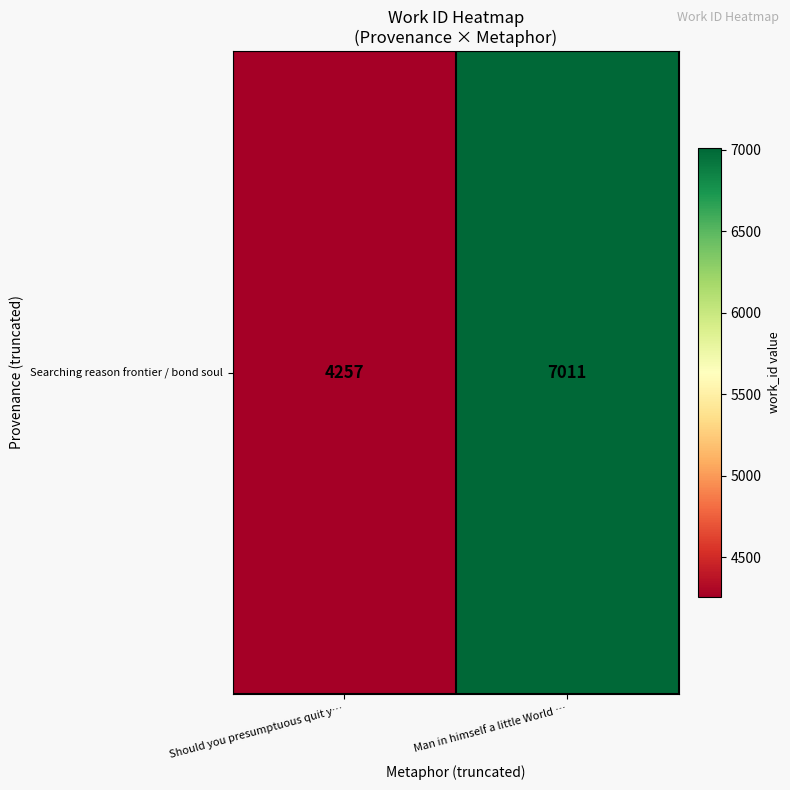

What is the maximum value shown in the chart?

7011